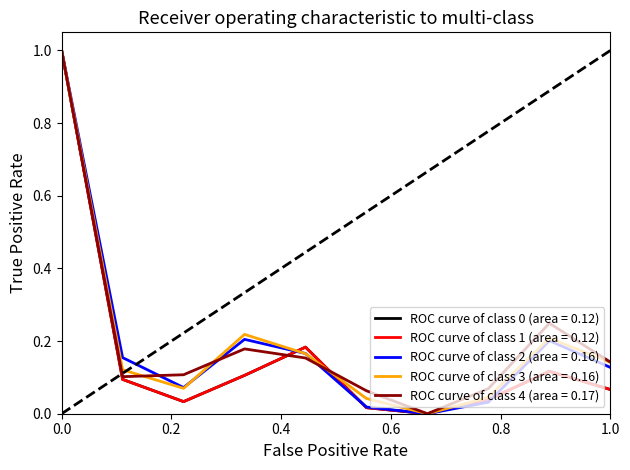

Does the chart display data point markers on the line(s)?

No